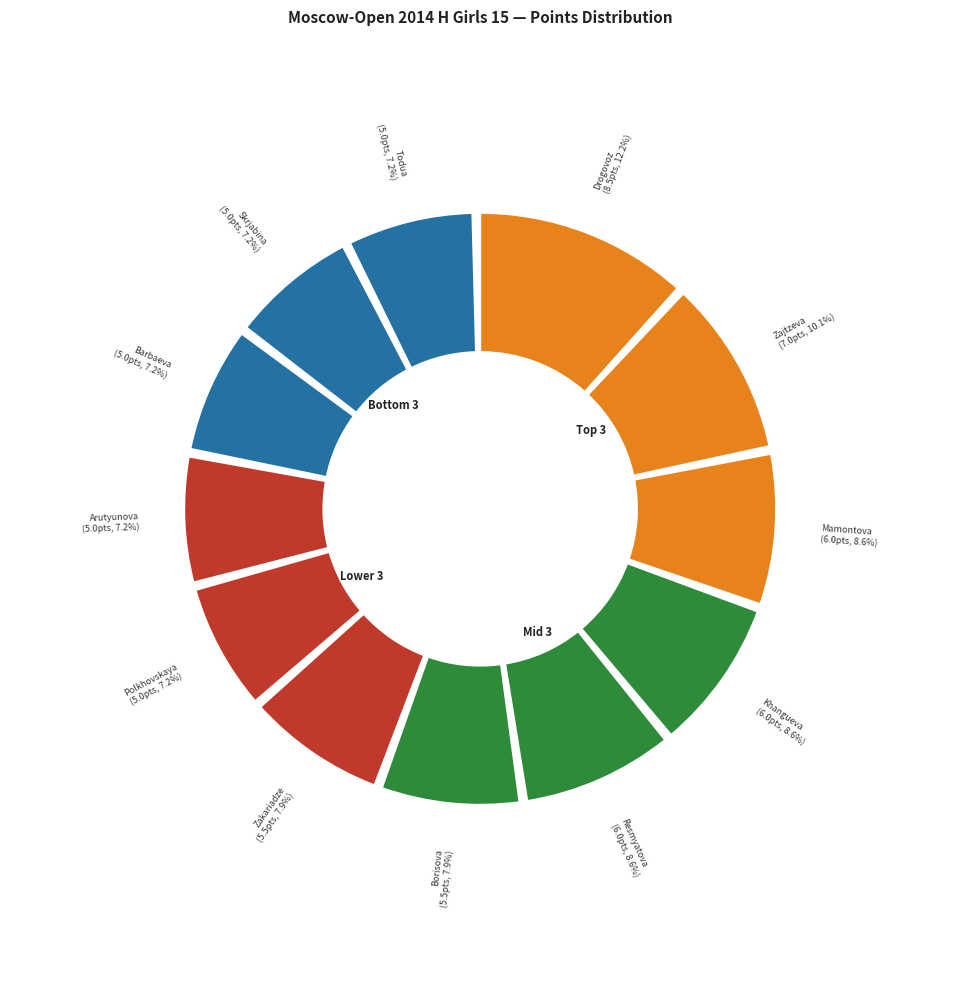

Rank the categories by value from highest to lowest.

Drogovoz Irina, Zajtzeva Viktoria, Mamontova Anastasia, Khangueva Ayana, Resmyatova Antonina, Borisova Ekaterina, Zakariadze Irina, Polkhovskaya Polina, Arutyunova Asya, Barbaeva Irina, Skrjabina Natalja, Todua Anastasia